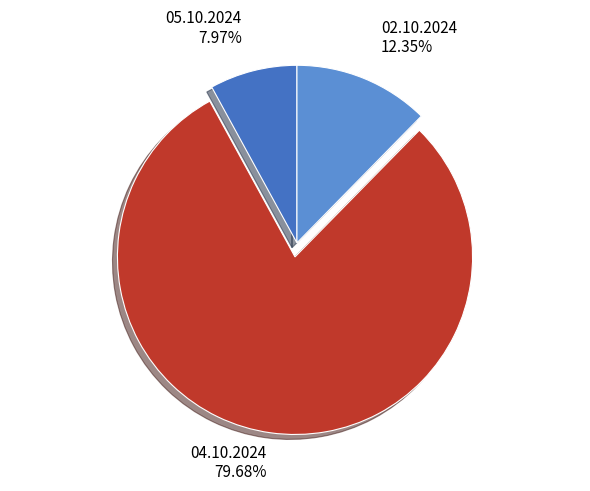

True or false: 02.10.2024 accounts for 20% of the total.

False